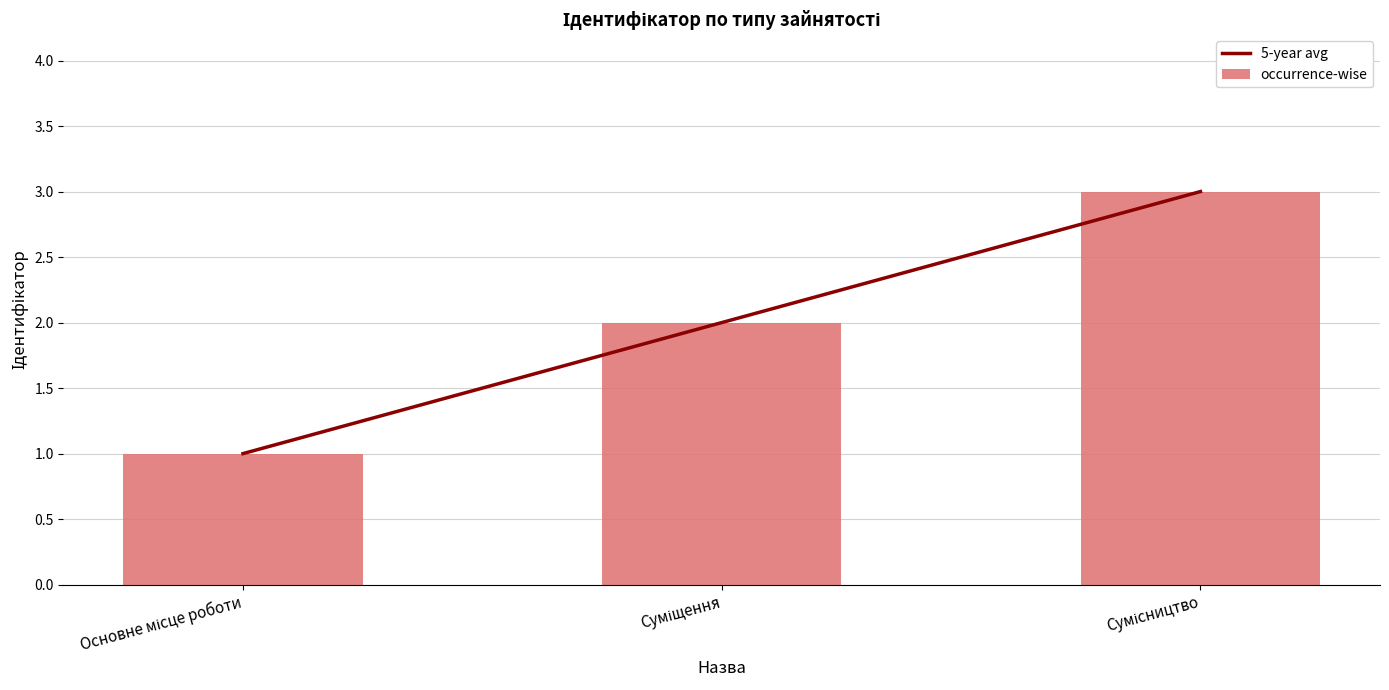

What is the sum of all occurrence-wise values?

6